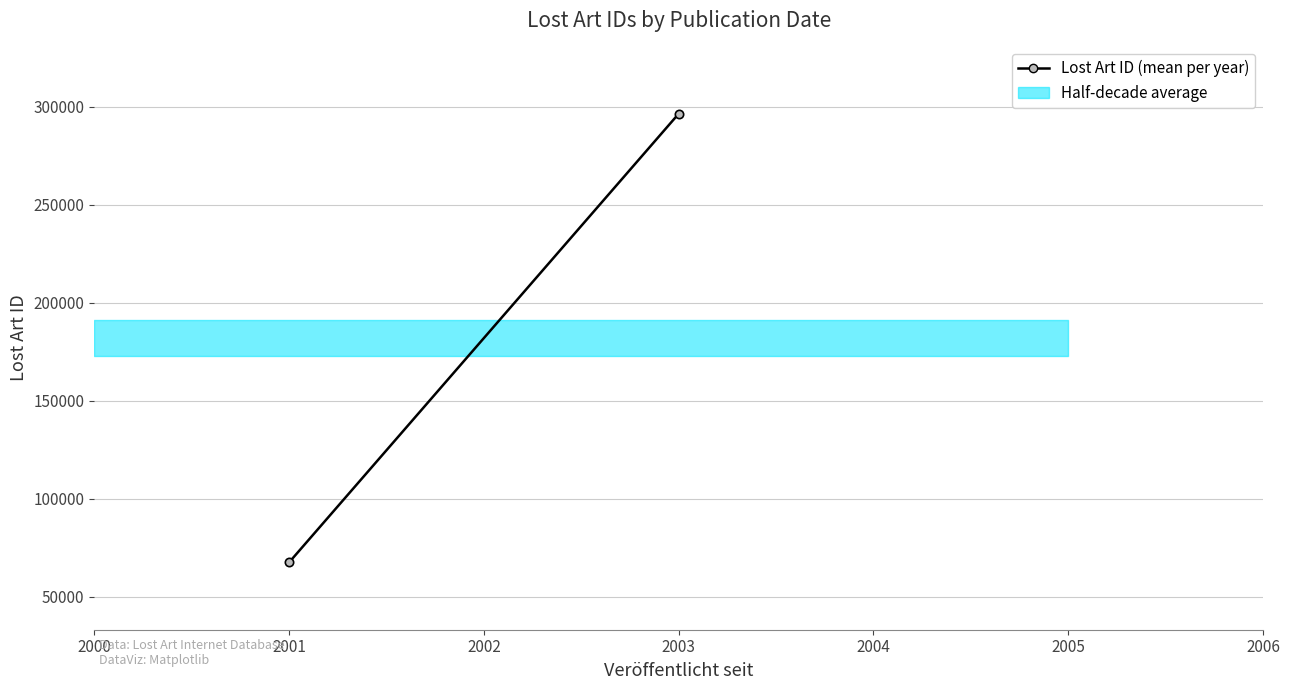

Reading left to right, transcribe all the data shown in this chart.

67439.4	296418.0